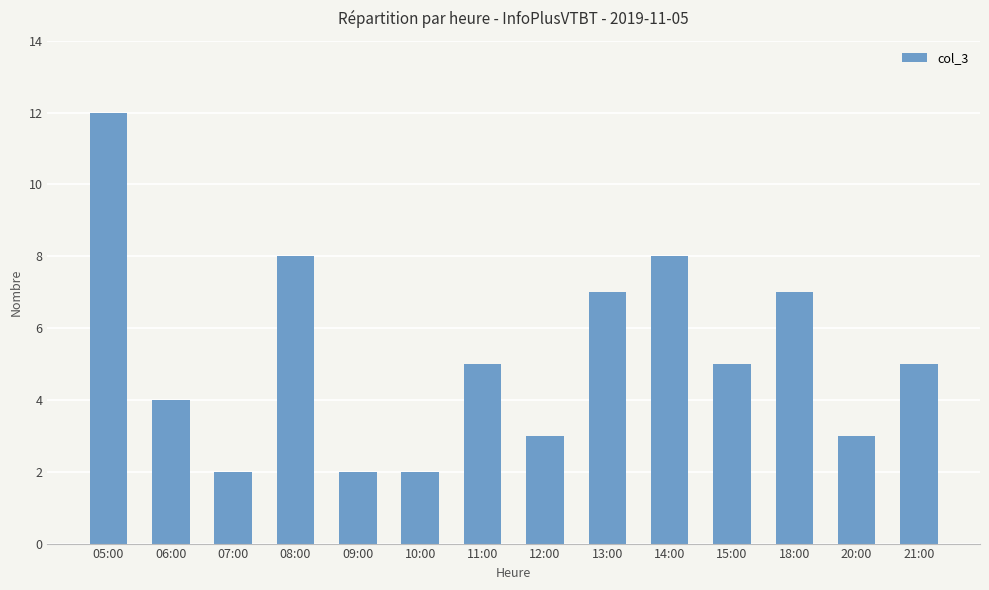

Reading right to left, what are all the values shown in this chart?

21:00=5	20:00=3	18:00=7	15:00=5	14:00=8	13:00=7	12:00=3	11:00=5	10:00=2	09:00=2	08:00=8	07:00=2	06:00=4	05:00=12